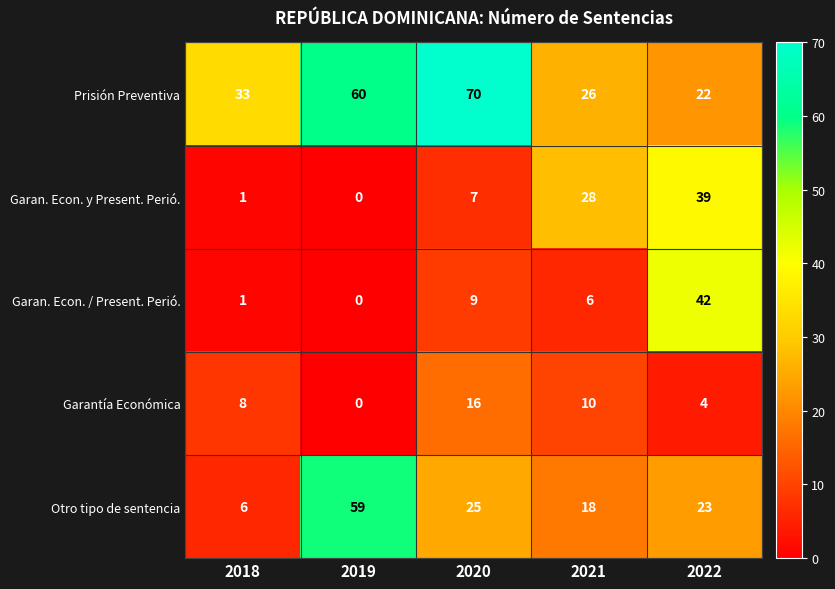

What is the difference between the Prisión Preventiva values at 2020 and 2018?

37